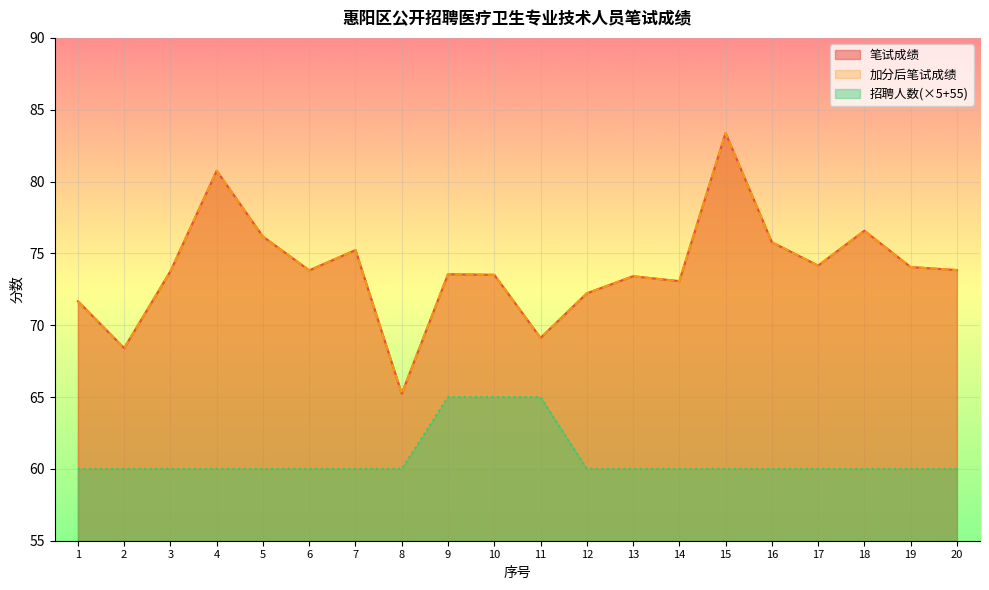

True or false: 笔试成绩 and 加分后笔试成绩 cross at least once.

False